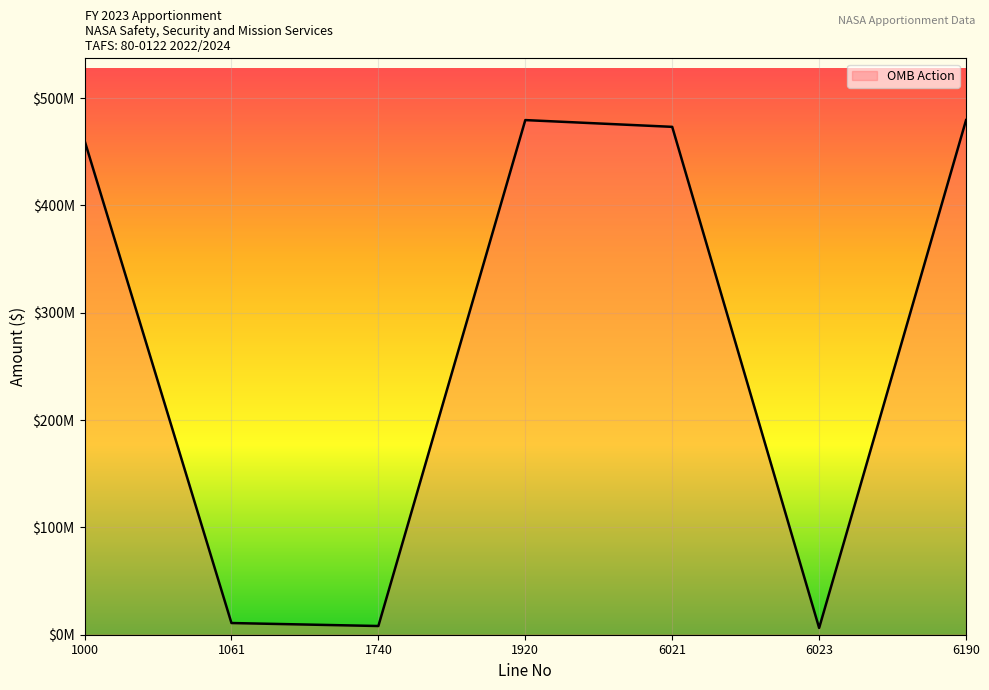

Is this an area chart (filled region under the line)?

Yes